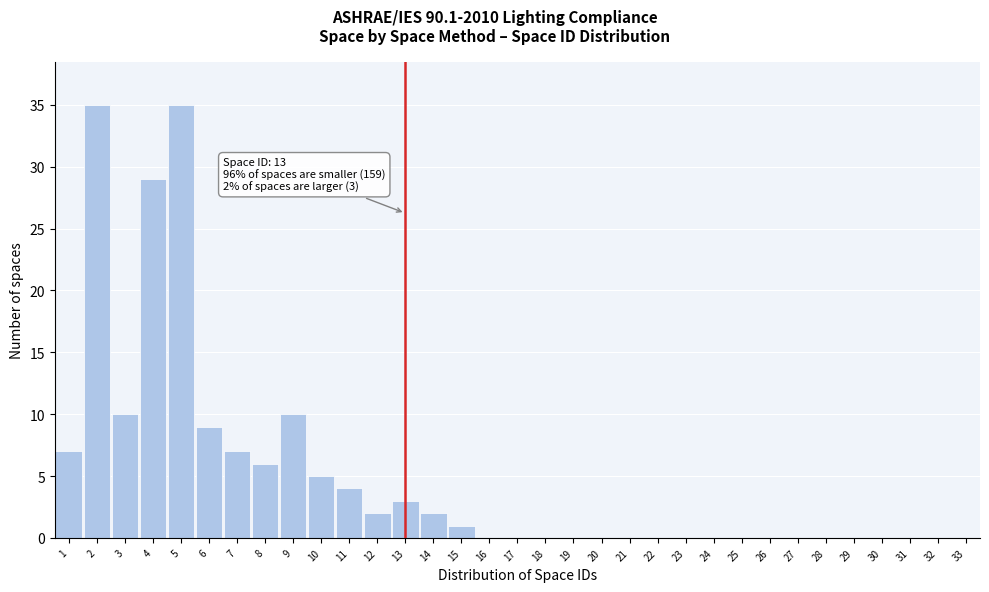

Is it true that the value at 27 is 0?

True